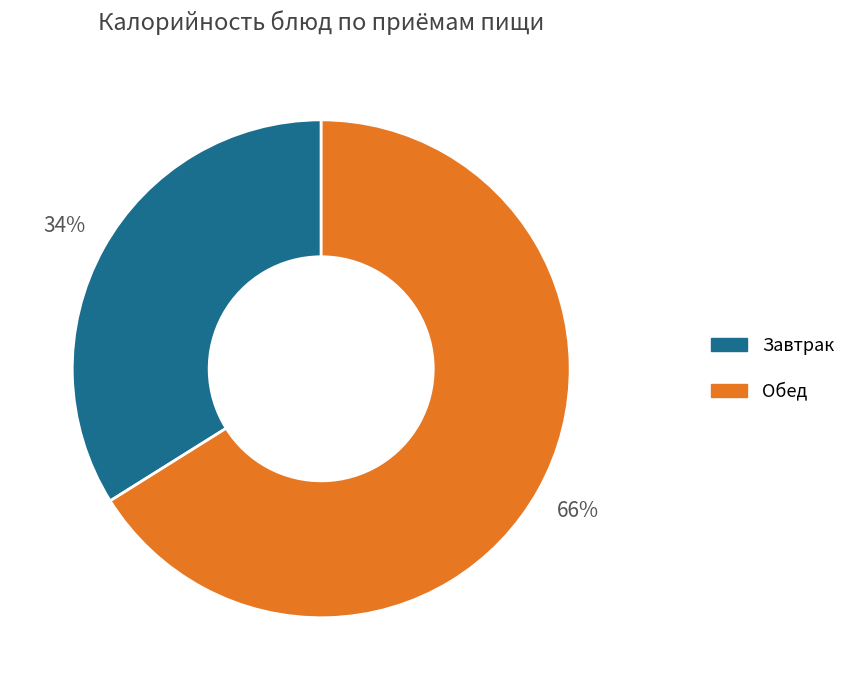

To the nearest percent, what is the difference between the largest and smallest slice percentages?

32%